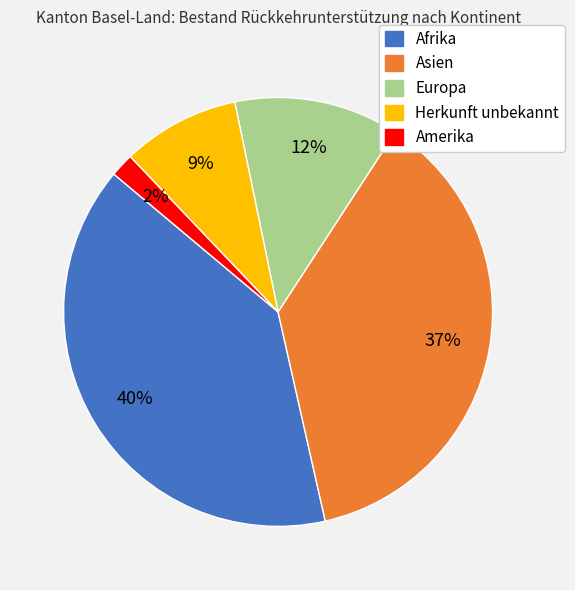

Which category has the biggest portion of the pie?

Afrika